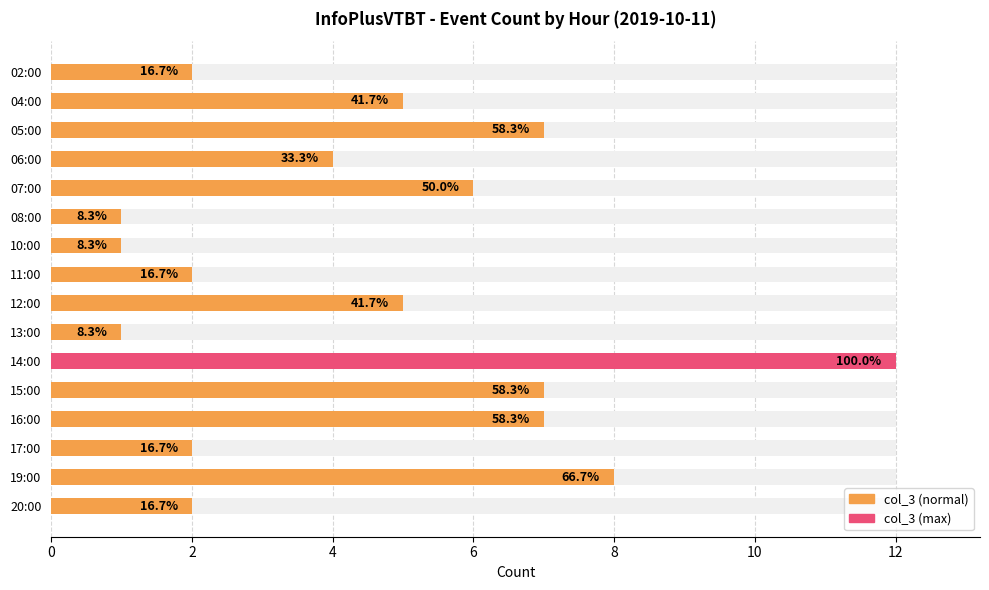

Which has a higher value, 17:00 or 08:00?

17:00